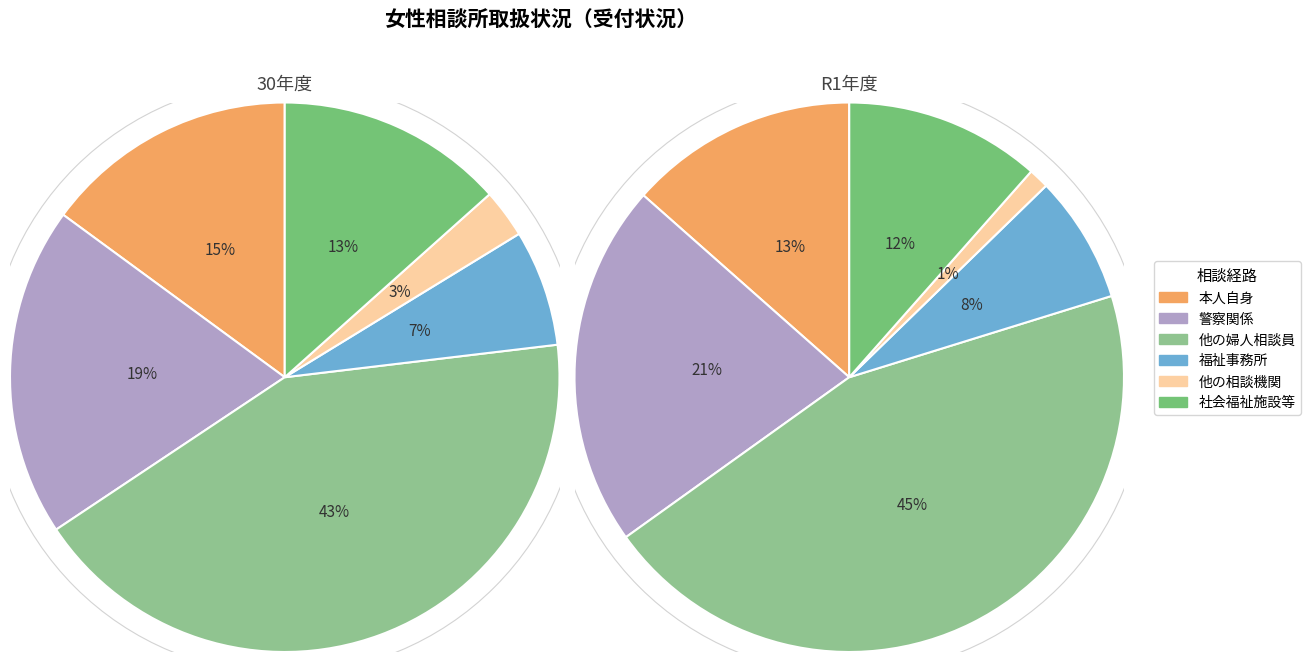

Rank the categories by value from highest to lowest.

他の婦人相談員, 警察関係, 本人自身, 社会福祉施設等, 福祉事務所, 他の相談機関